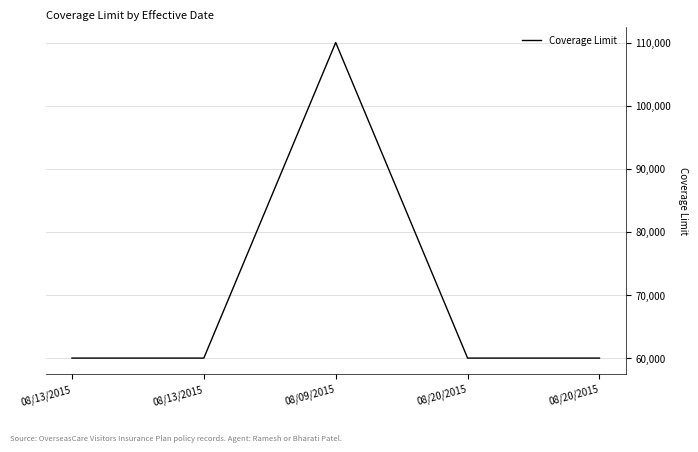

How many lines are shown in the chart?

1